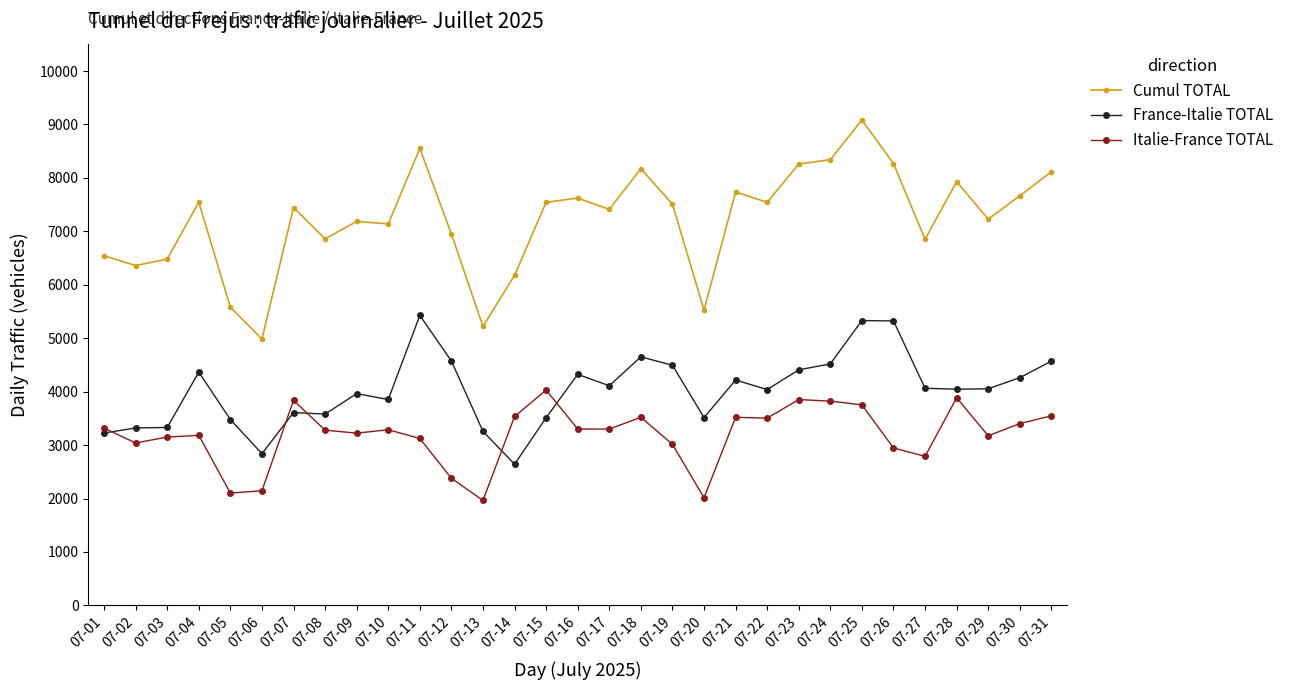

At which category is the sum across all series the highest?

07-25